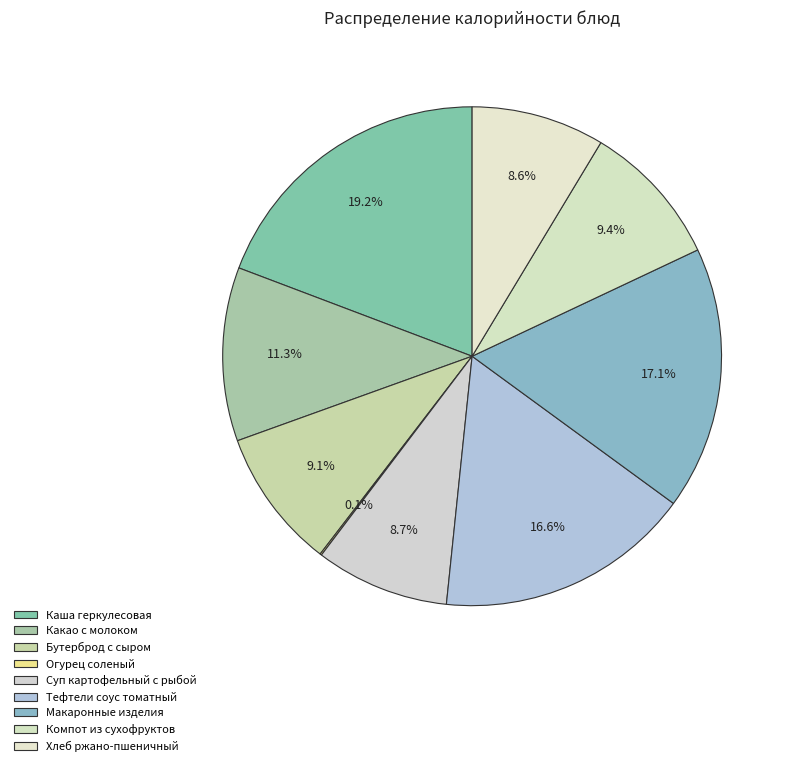

Rank the categories by value from highest to lowest.

Каша геркулесовая, Макаронные изделия, Тефтели соус томатный, Какао с молоком, Компот из сухофруктов, Бутерброд с сыром, Суп картофельный с рыбой, Хлеб ржано-пшеничный, Огурец соленый